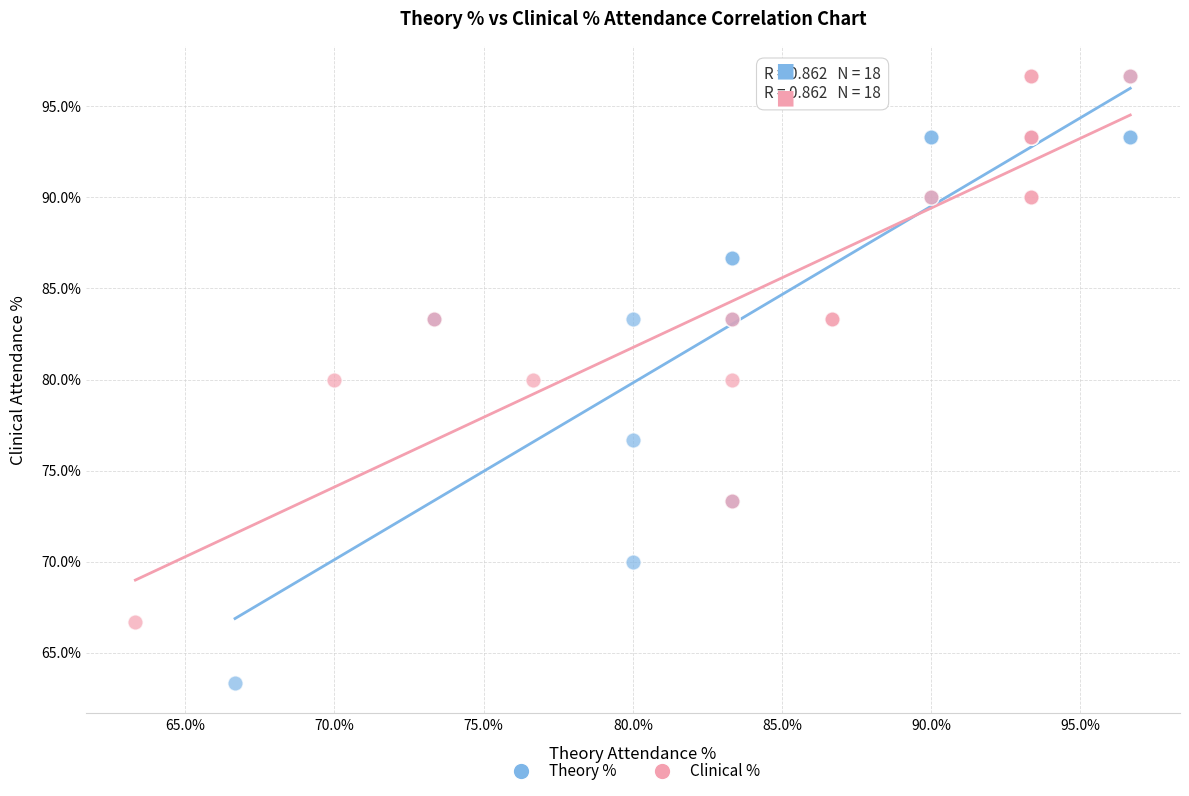

Which series reaches the minimum Y coordinate?

Theory %